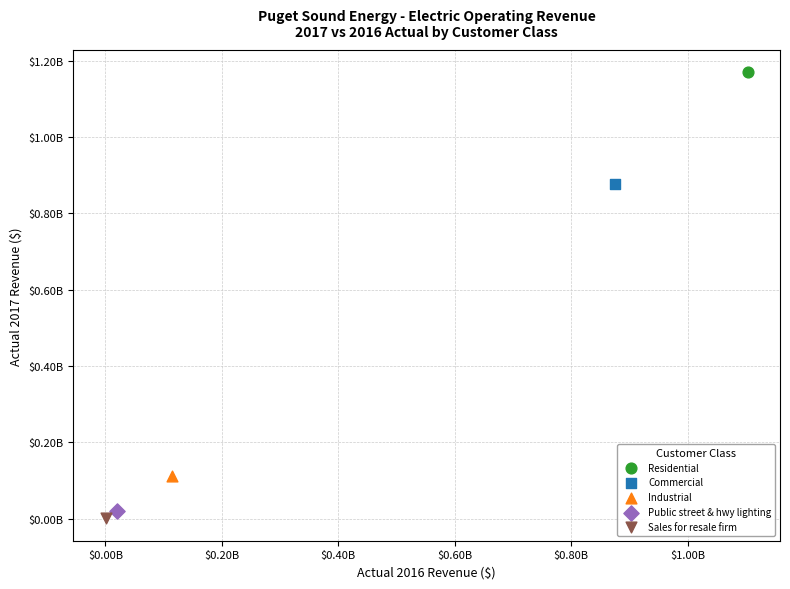

What are all the series names shown in the legend?

Residential, Commercial, Industrial, Public street & hwy lighting, Sales for resale firm